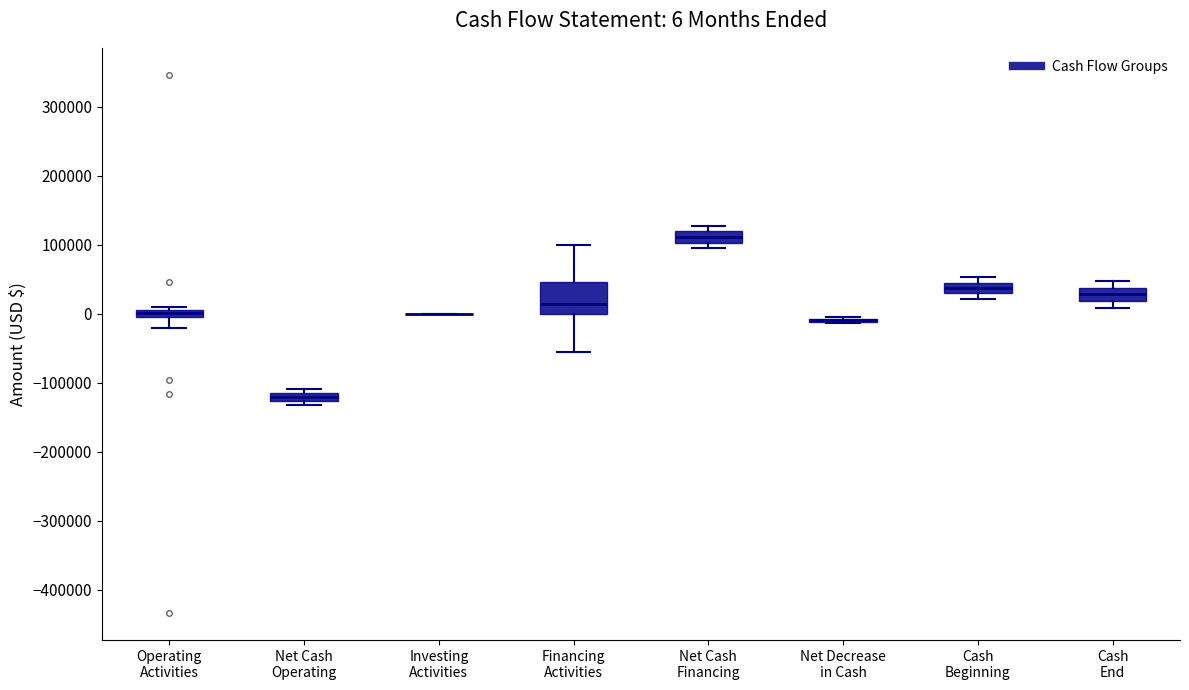

Comparing the boxes themselves (not the whiskers), which one is the tallest?

Financing Activities